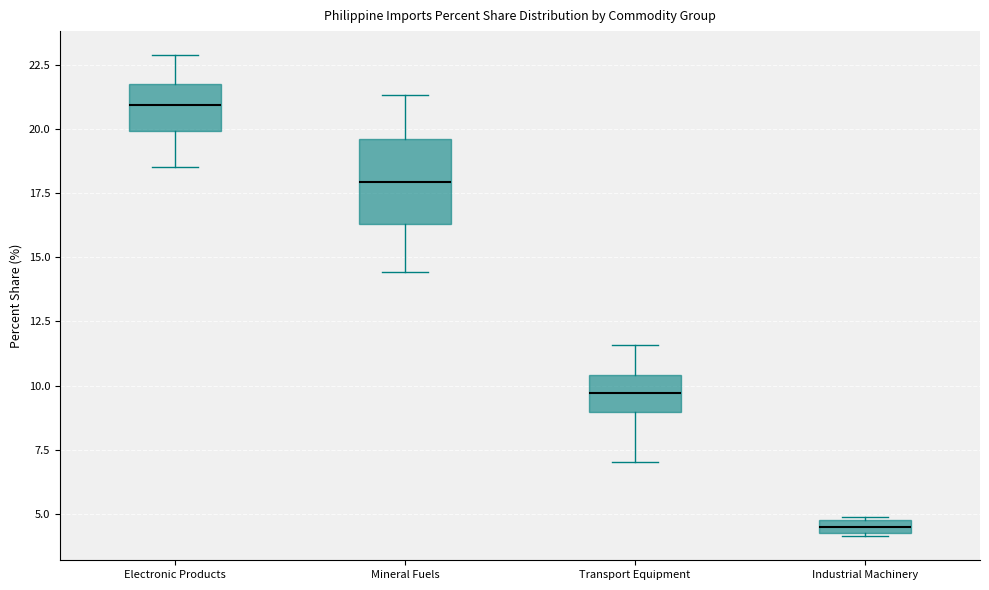

Which box has the highest median line?

Electronic Products